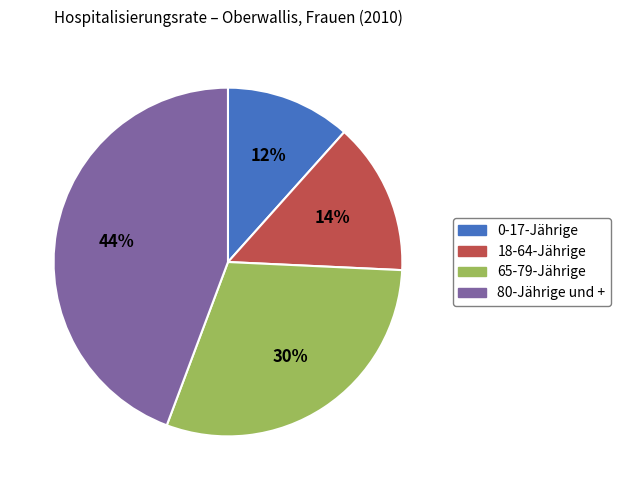

Combined, do 0-17-Jährige and 80-Jährige und + account for over 50%?

Yes